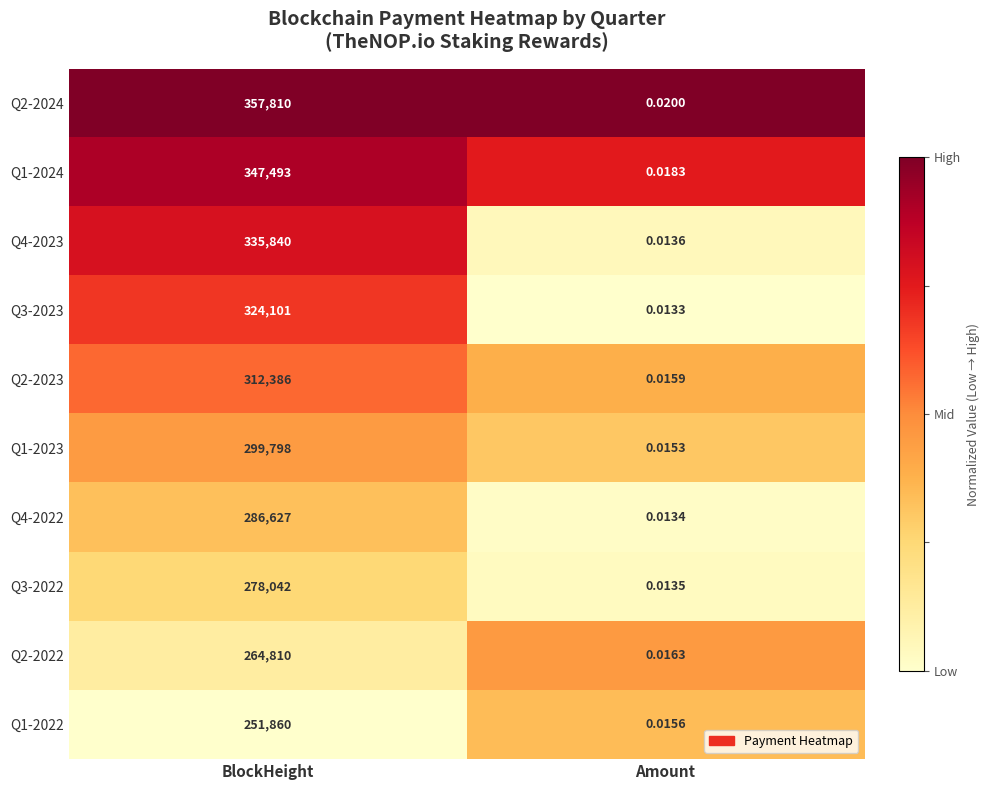

At which category is the sum across all series the highest?

BlockHeight